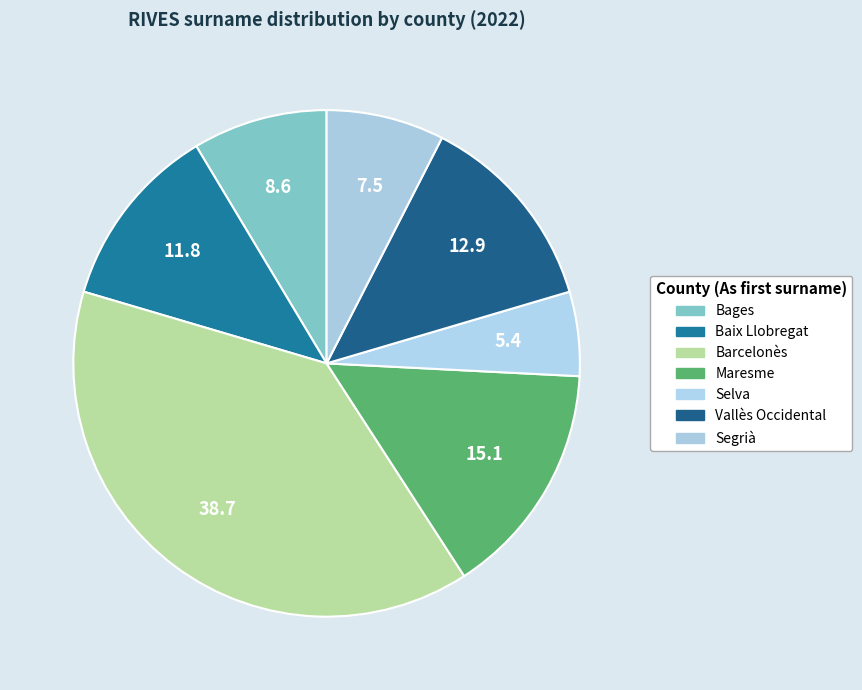

Rank the categories by value from lowest to highest.

Selva, Segrià, Bages, Baix Llobregat, Vallès Occidental, Maresme, Barcelonès